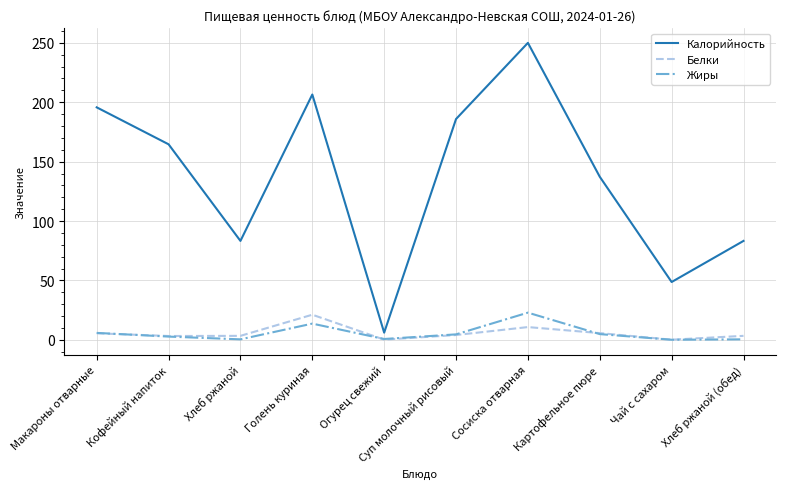

What is the difference between the maximum and minimum values in the Жиры series?

22.8